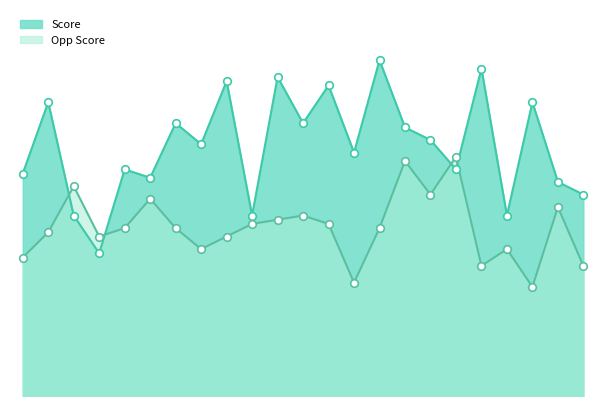

At which category is the sum across all series the highest?

@Sioux County